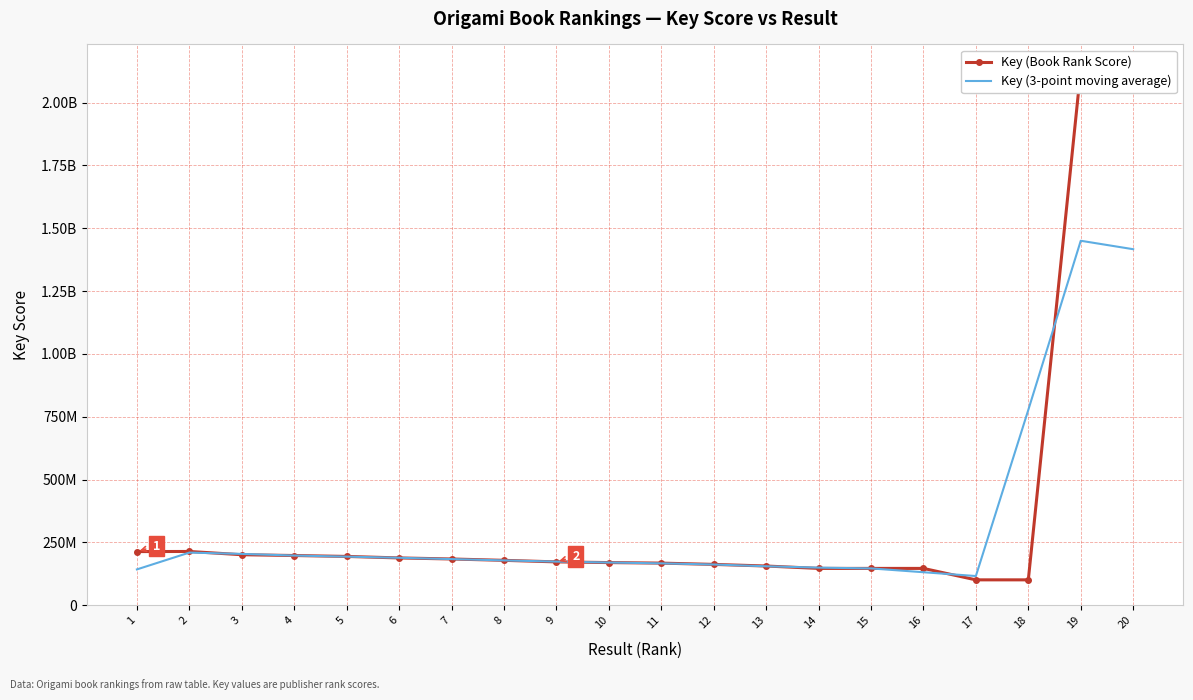

Is the value of Key (Book Rank Score) at 15 greater than the value of Key (3-point moving average) at 8?

No